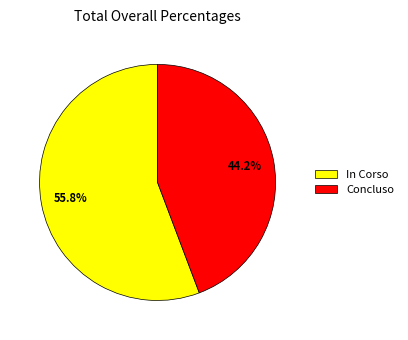

Does Concluso account for over 50% of the chart?

No